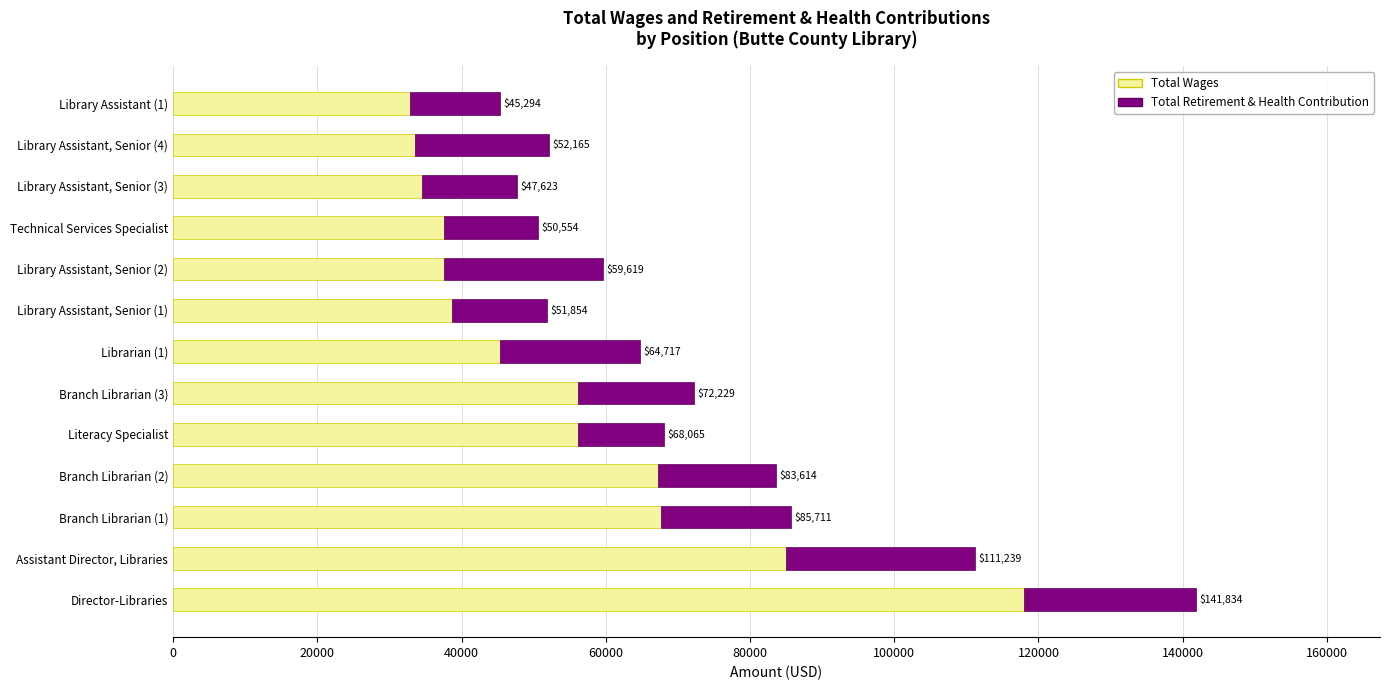

Reading left to right, what are all the values shown in this chart?

Total Wages: 117965	84975	67630	67304	56186	56081	45329	38736	37632	37496	34459	33521	32803
Total Retirement & Health Contribution: 23869	26264	18081	16310	11879	16148	19388	13118	21987	13058	13164	18644	12491